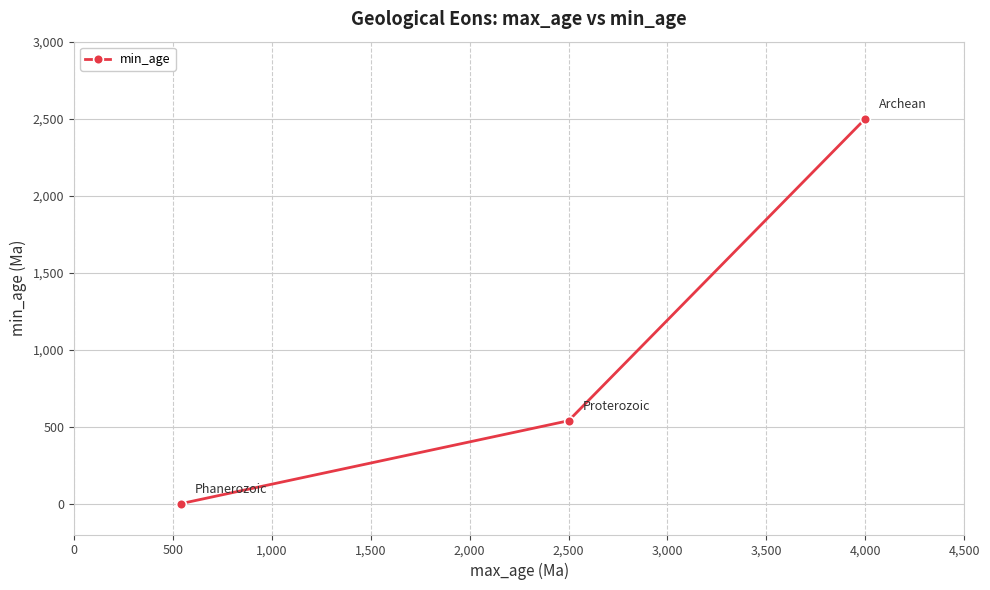

How many values are below 538?

1